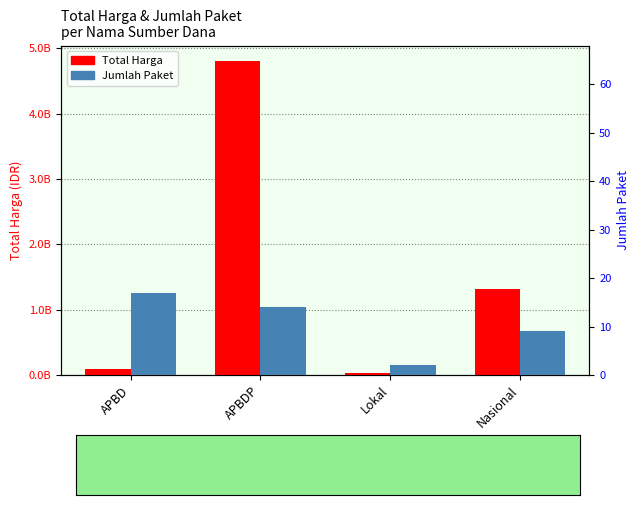

List the labels in order of Total Harga value, largest first.

APBDP, Nasional, APBD, Lokal